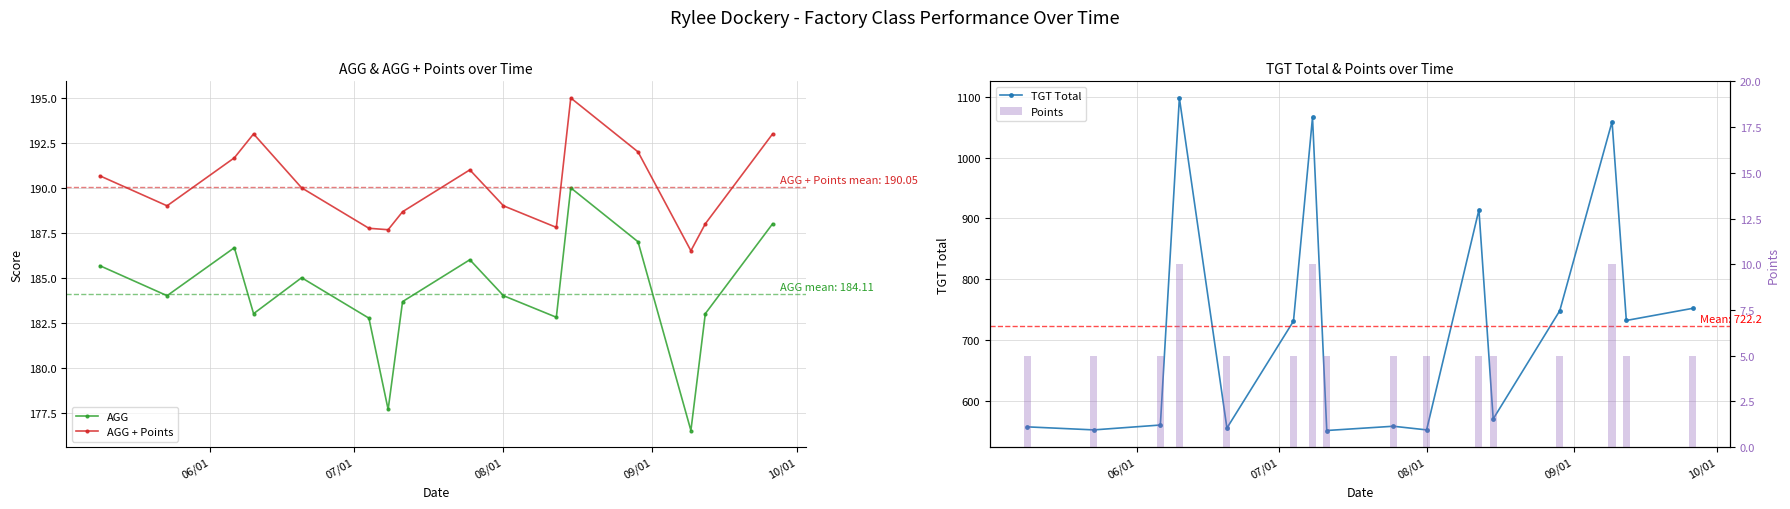

True or false: AGG + Points and AGG intersect in this chart.

False